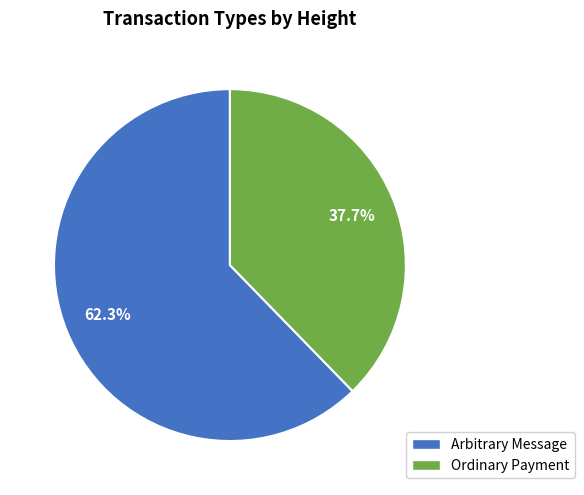

What is the largest slice in the pie chart?

Arbitrary Message